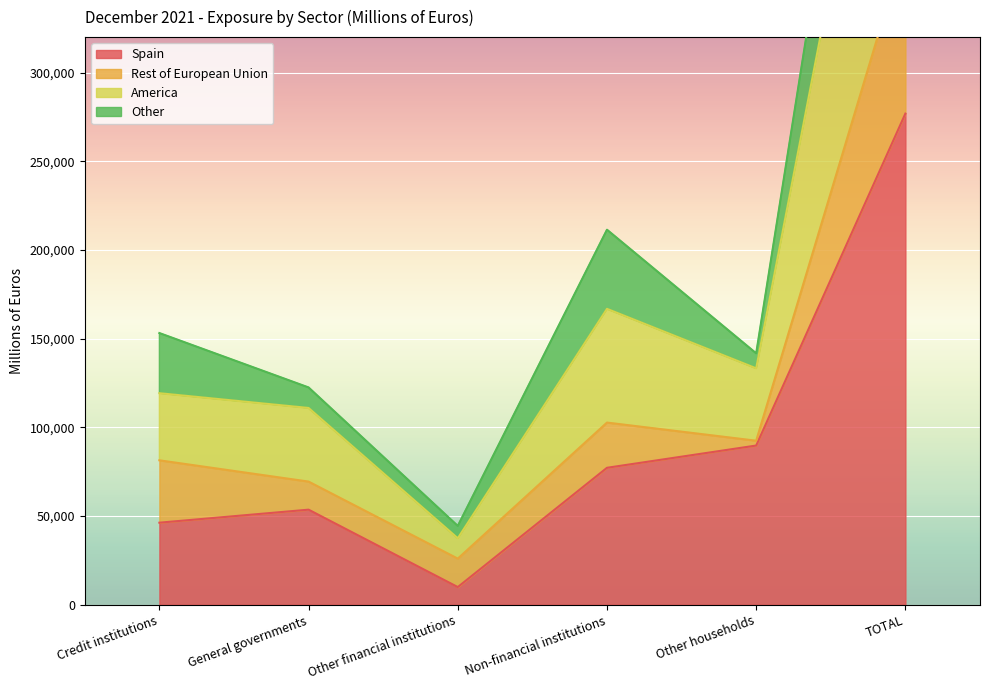

Where is the first local minimum for America?

Other financial institutions